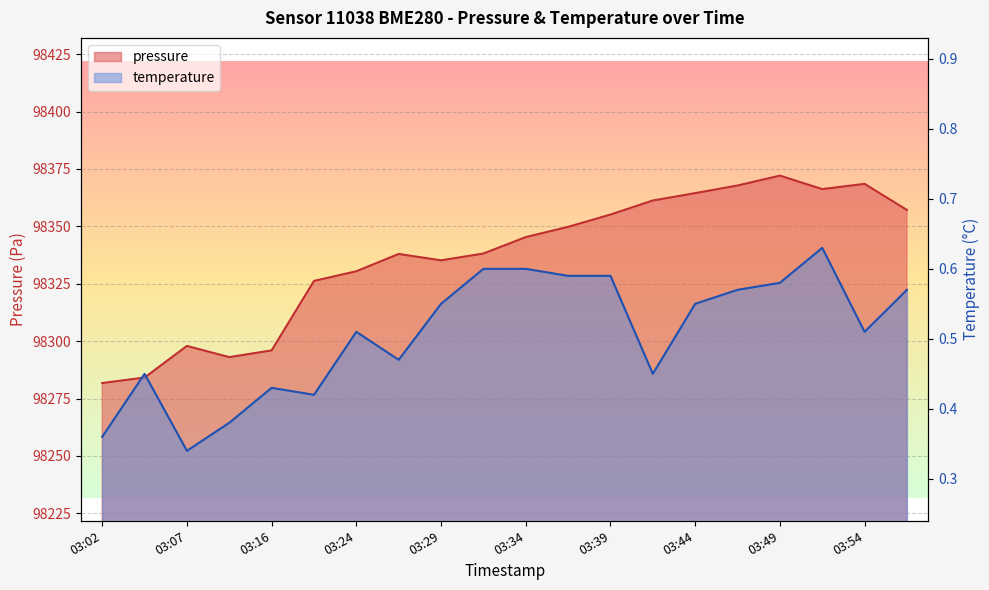

Is the value of temperature at 03:34 greater than the value of pressure at 03:05?

No